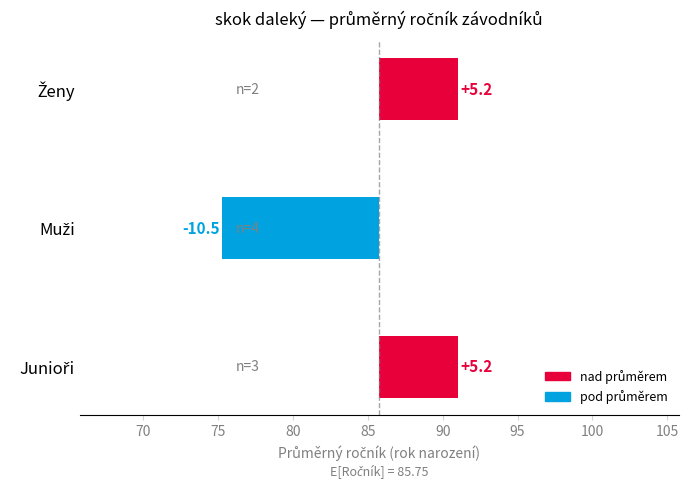

What is the minimum value shown in the chart?

-10.5